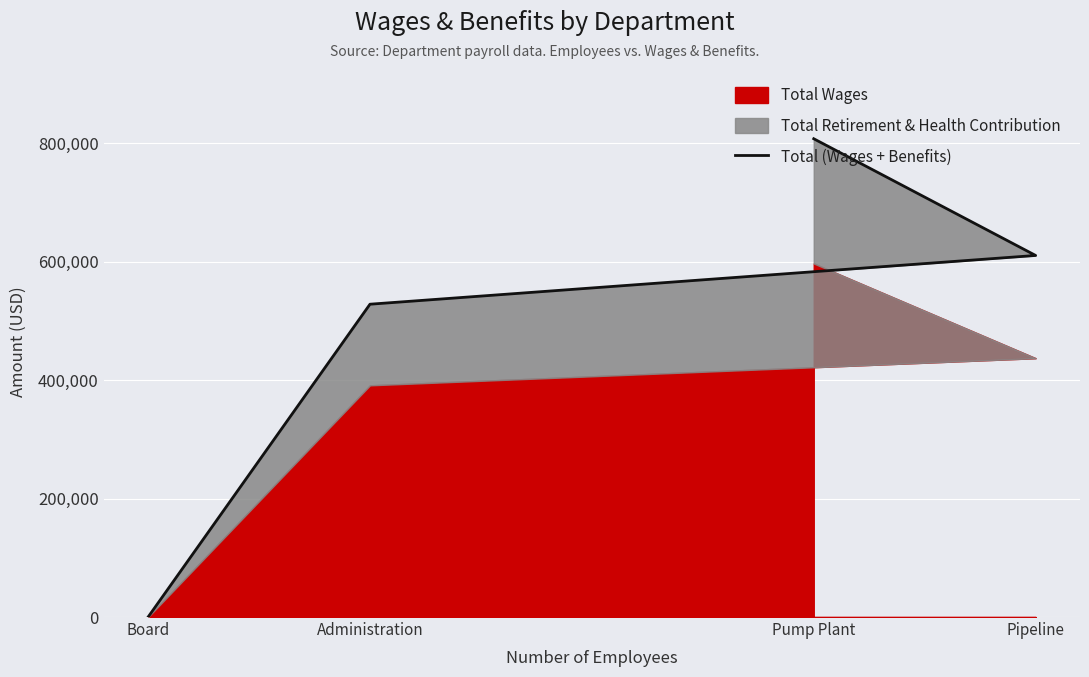

What is the change in value from Administration to Board?

-528416